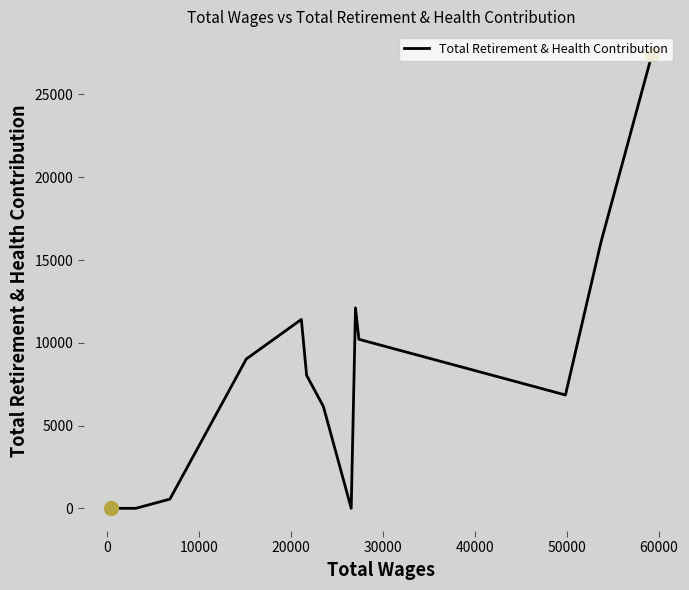

What is the maximum value shown in the chart?

27443